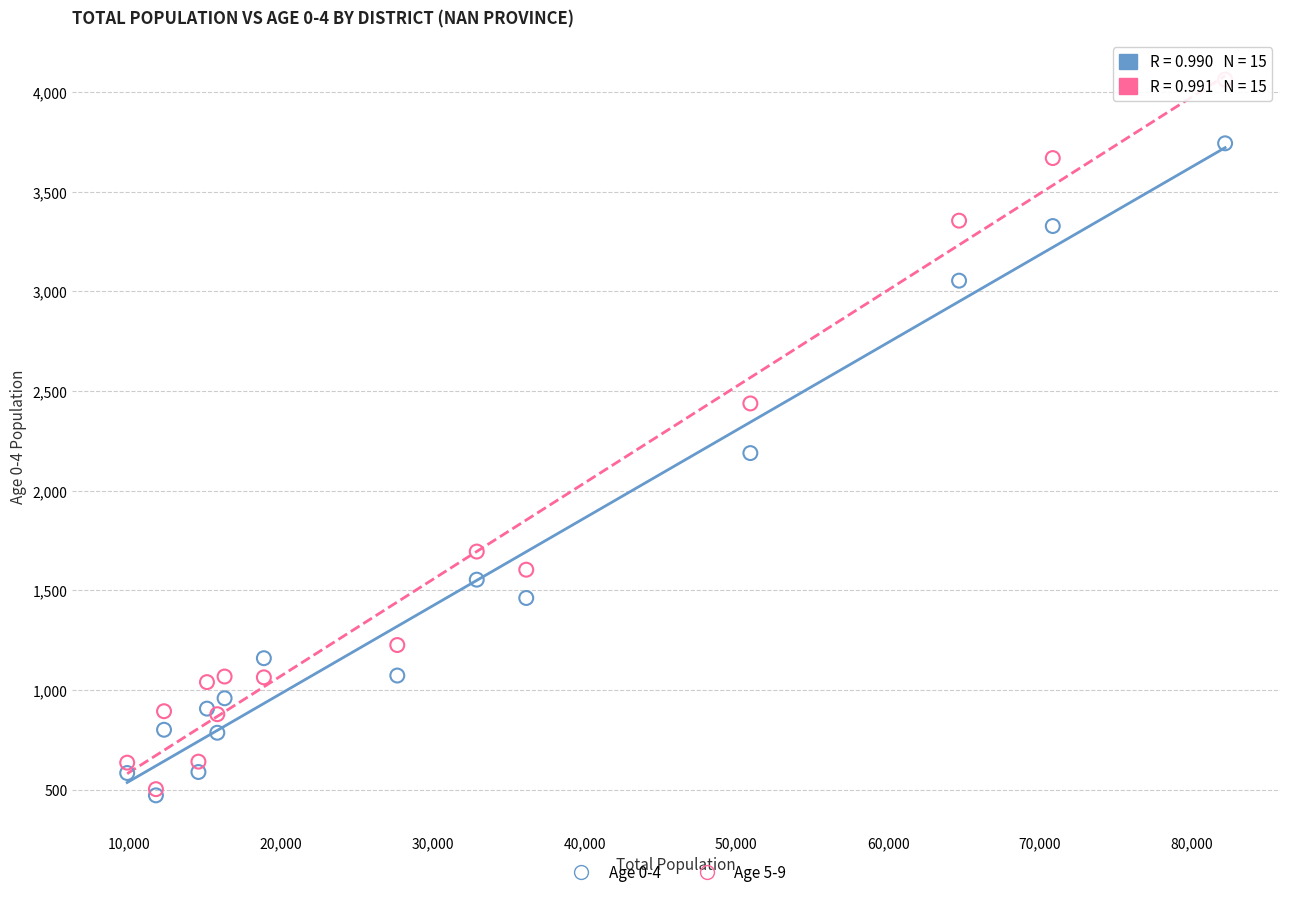

Across all series, what Y value is closest to 2266?

2188